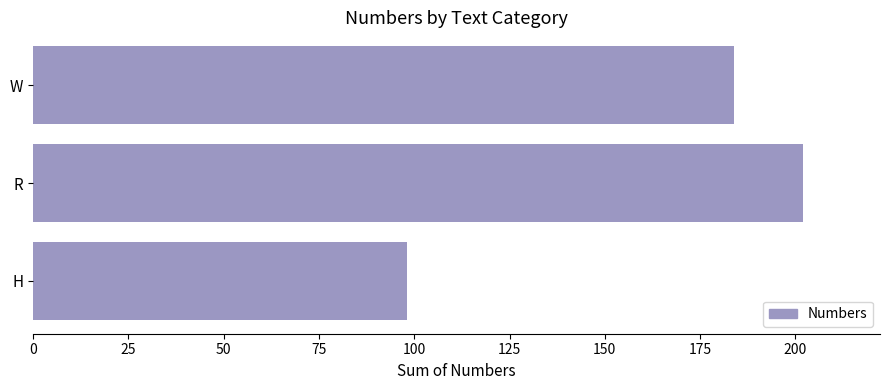

Is it true that the value at H is 98?

True